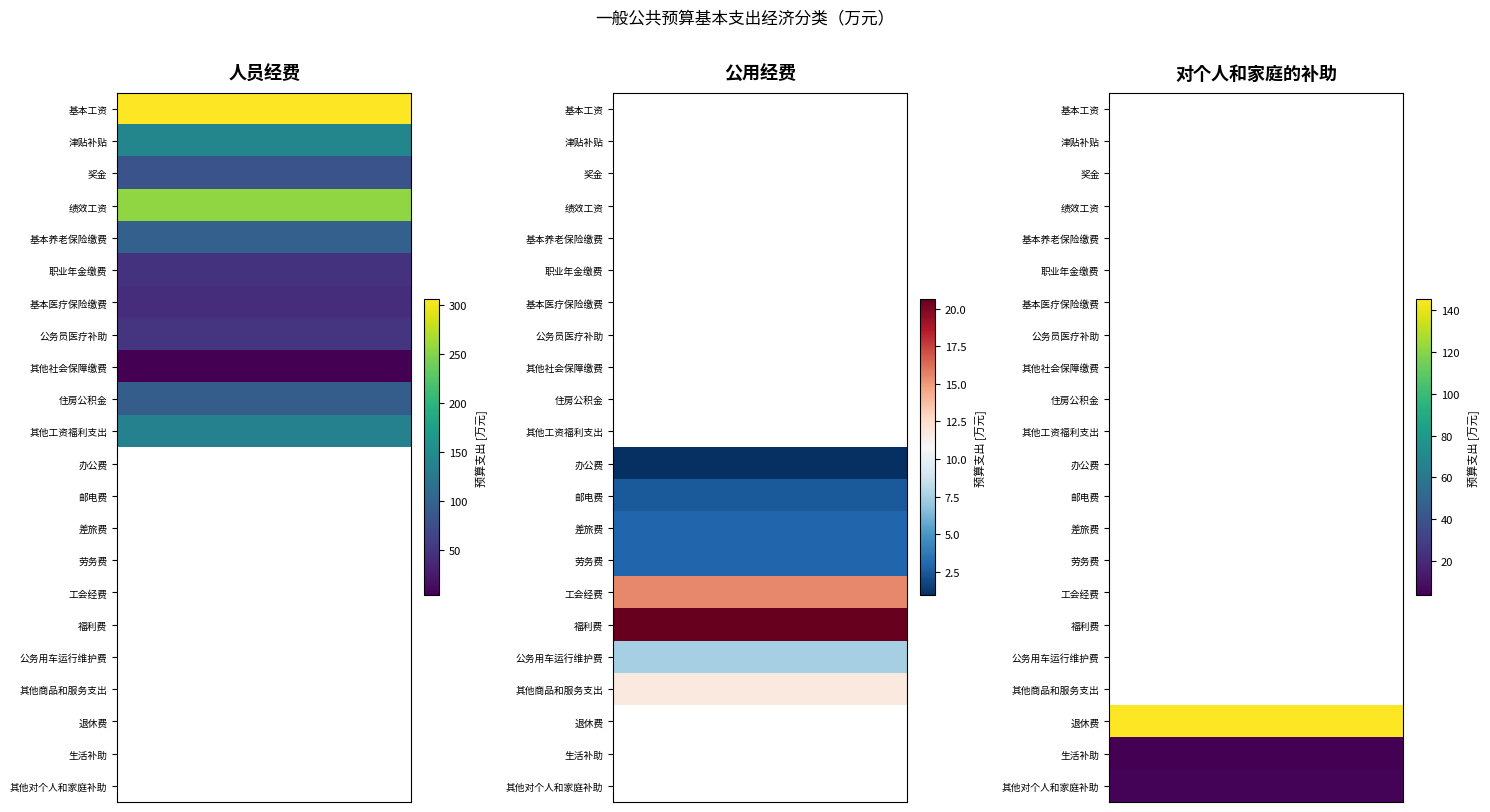

What is the total value across all series at 2?

153.8